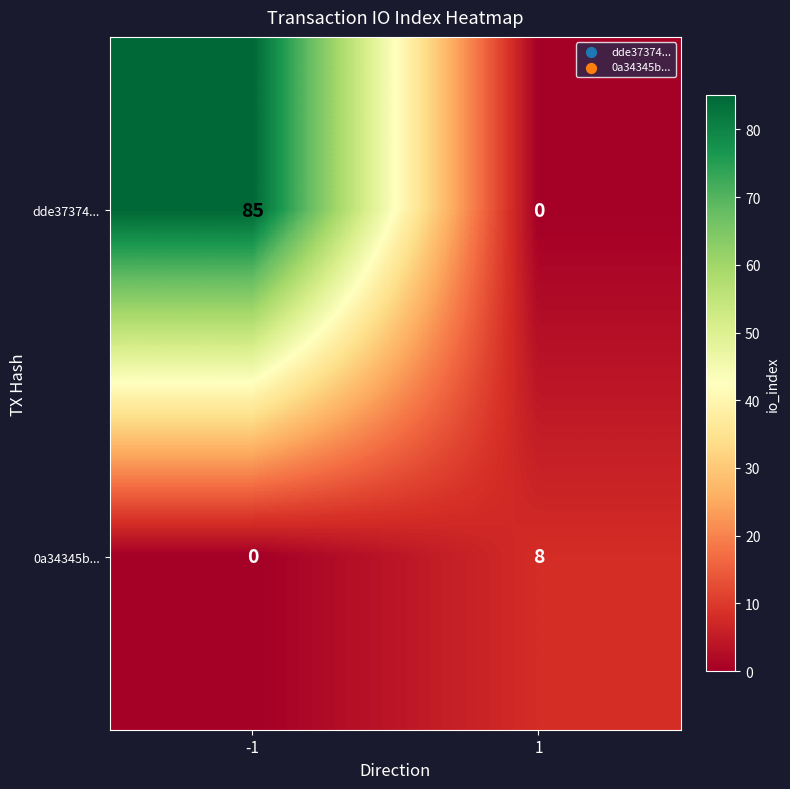

Which series has the largest range (max minus min)?

dde37374...